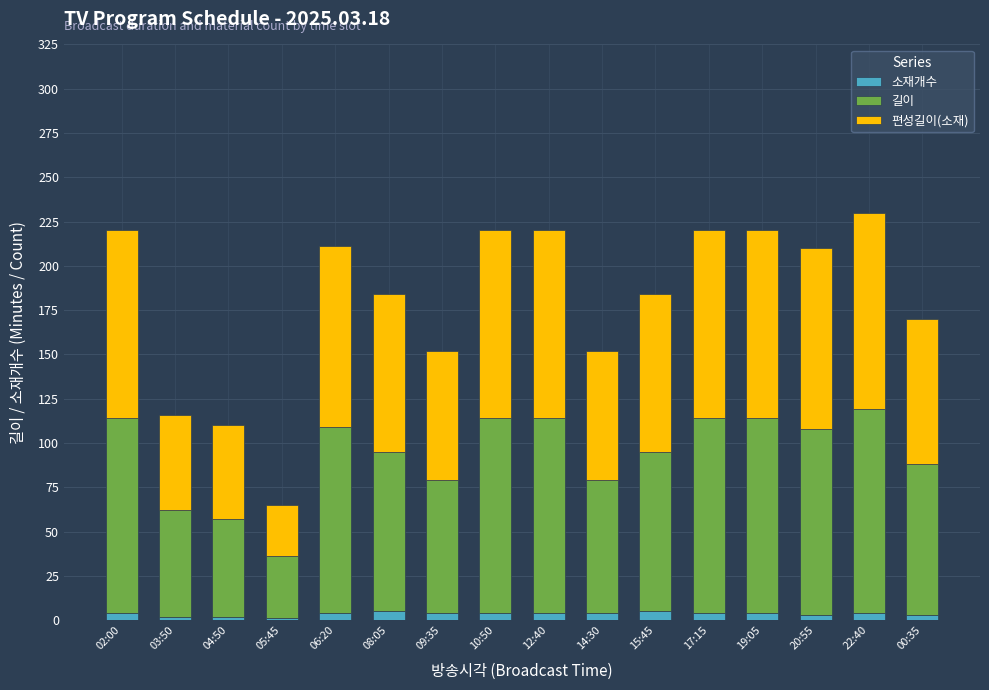

How many categories are shown in the chart?

16